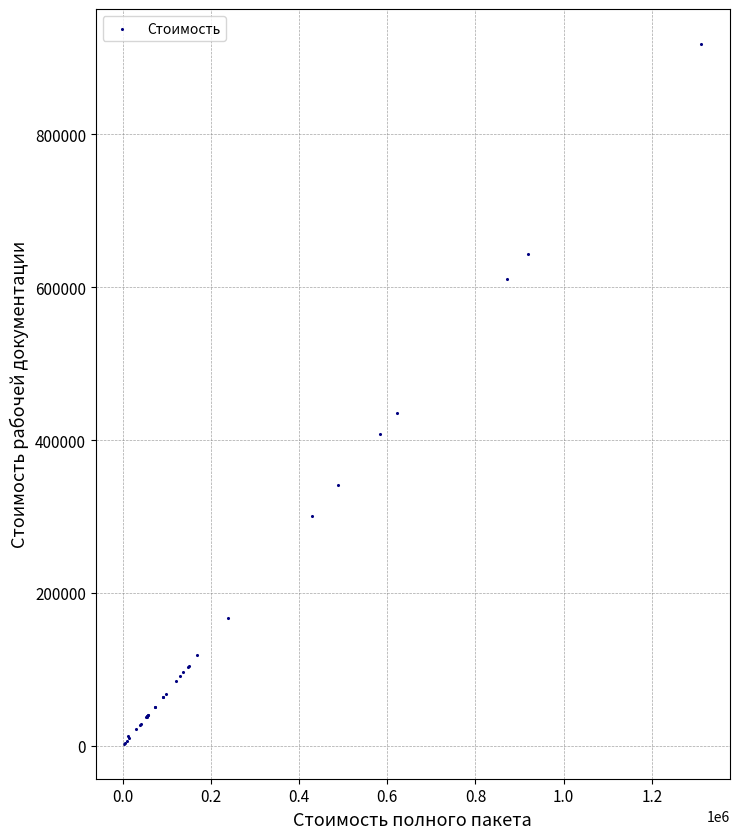

What Y value in the scatter plot is closest to 460506?

435217.2